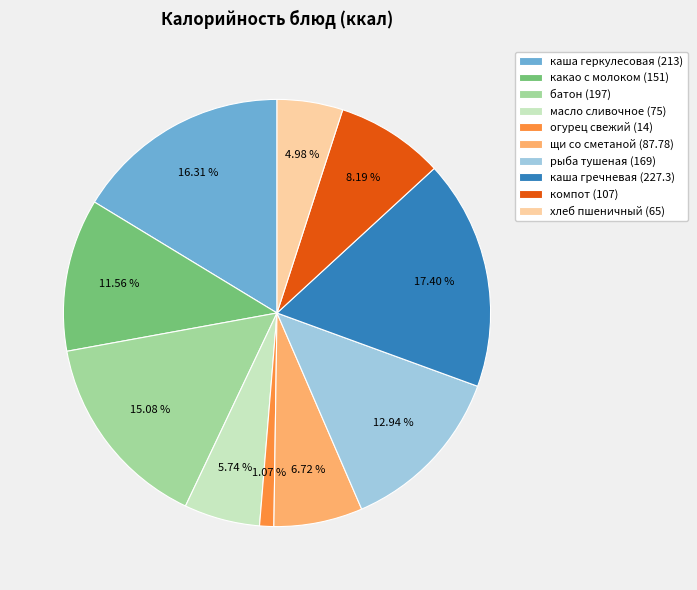

How many slices are in this pie chart?

10